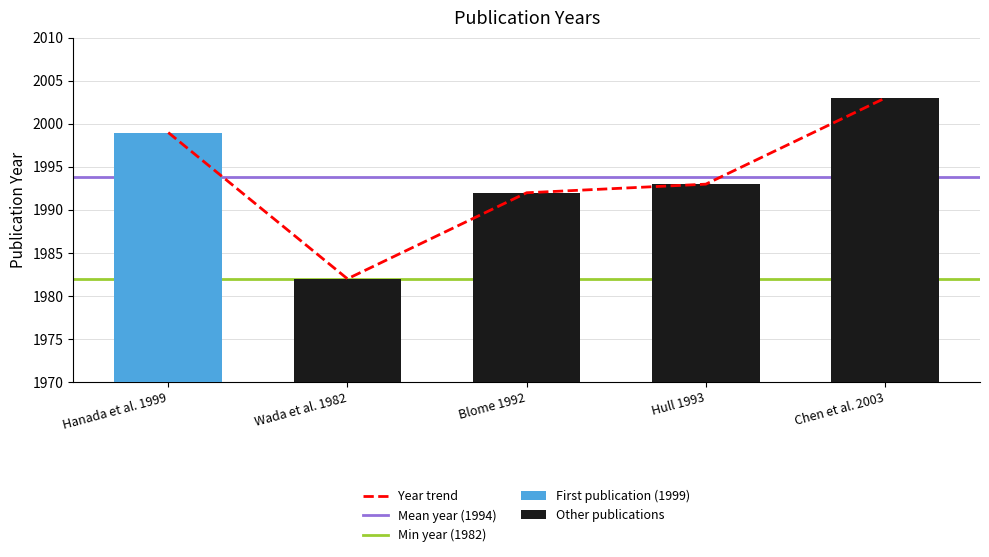

What is the ratio of the value at Hull 1993 to the value at Blome 1992?

1.0